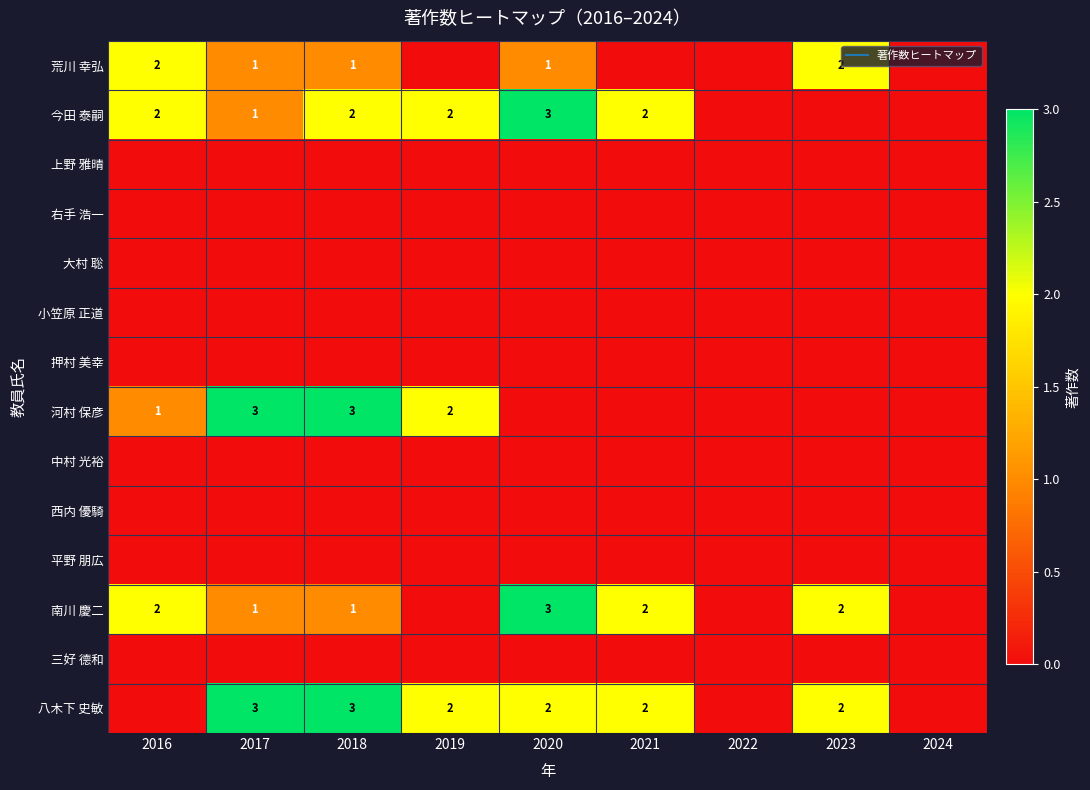

The 平野 朋広 series shows 0 at 2021. True or false?

True